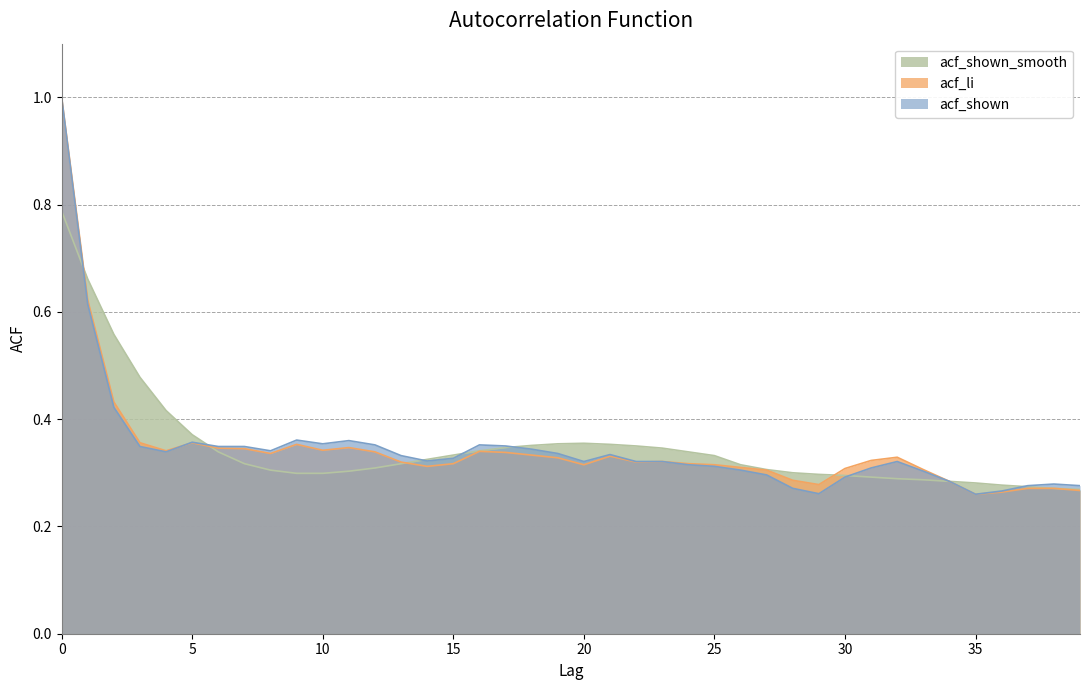

List the series in order of their overall mean, highest first.

acf_shown_smooth, acf_shown, acf_li